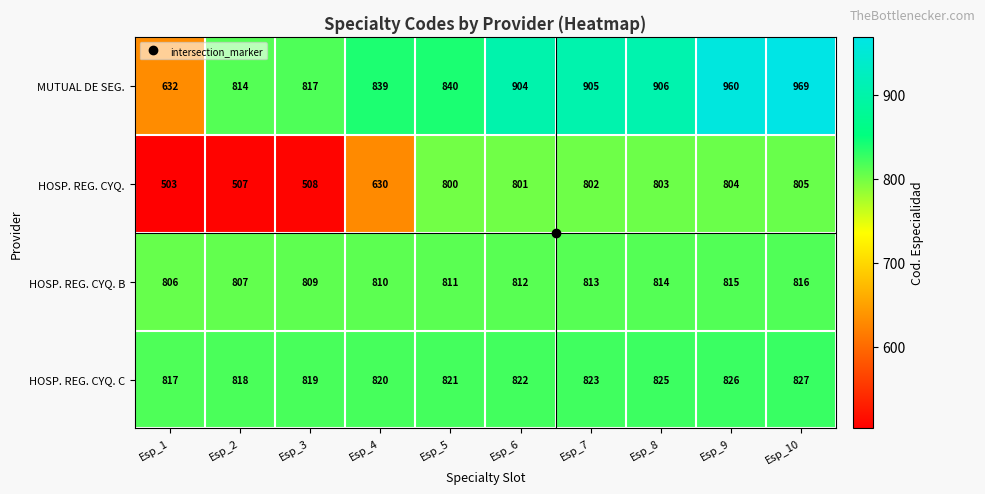

What is the minimum value for MUTUAL DE SEG.?

632